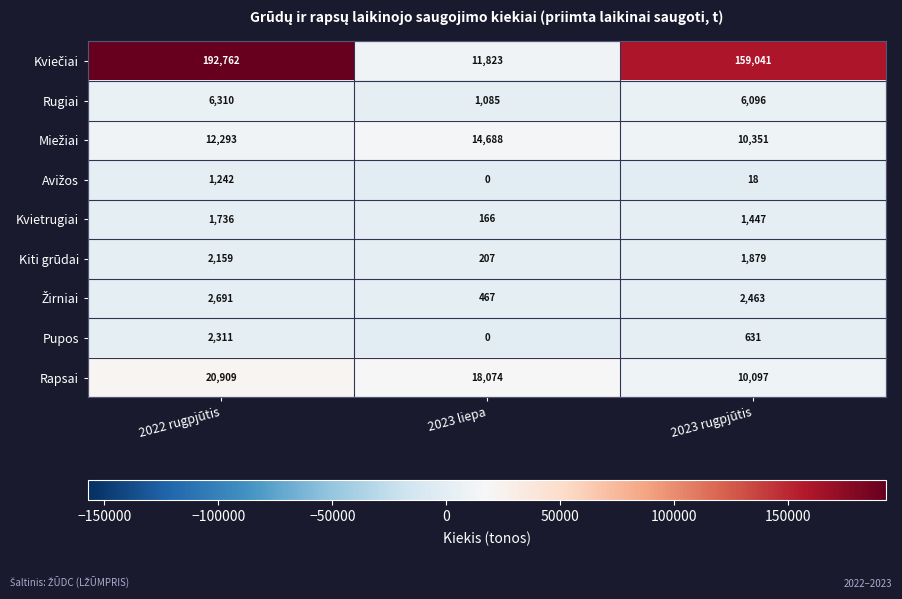

What is the average value of the Kvietrugiai series?

1116